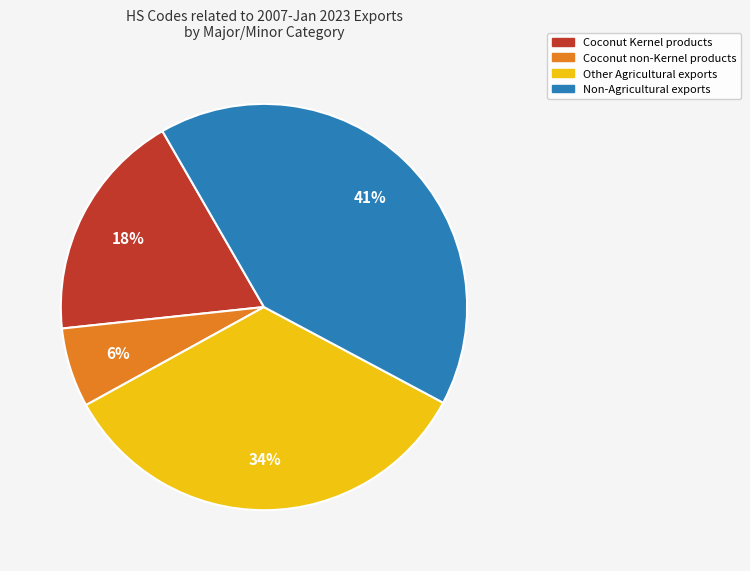

What is the smallest slice in the pie chart?

Coconut non-Kernel products